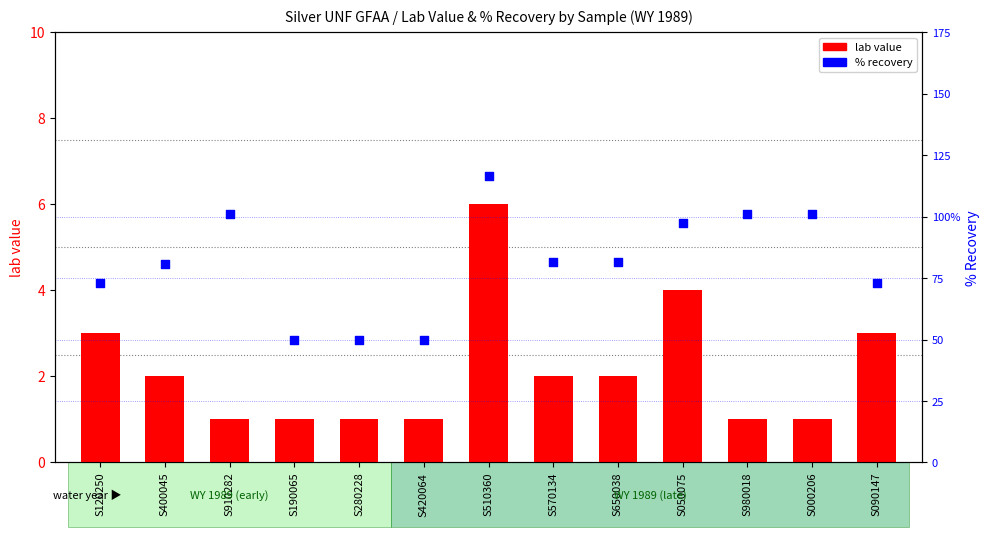

At how many categories does at least one series exceed 98?

4